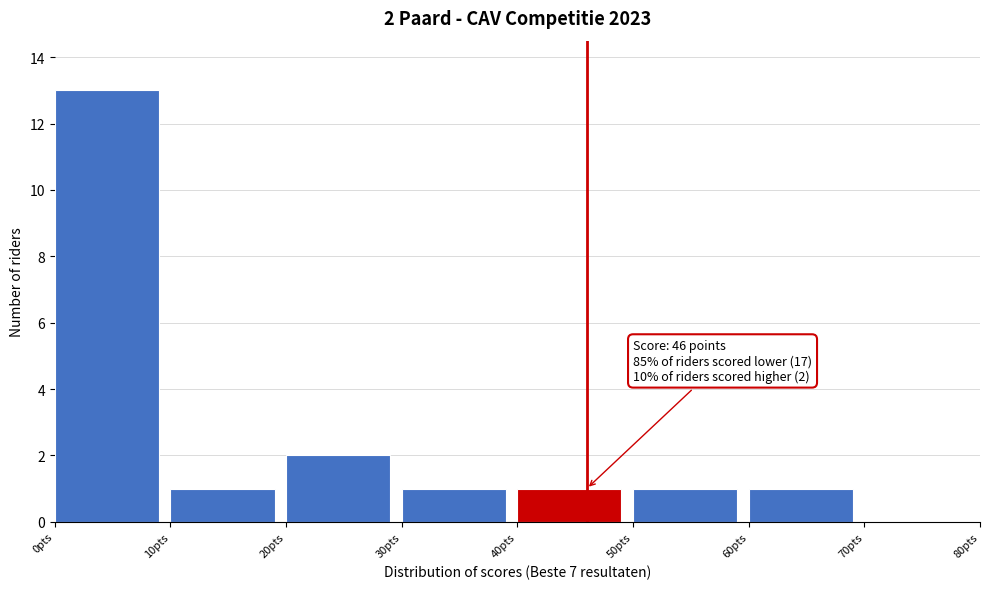

Over which range of the x-axis is the bar tallest?

0 to 10